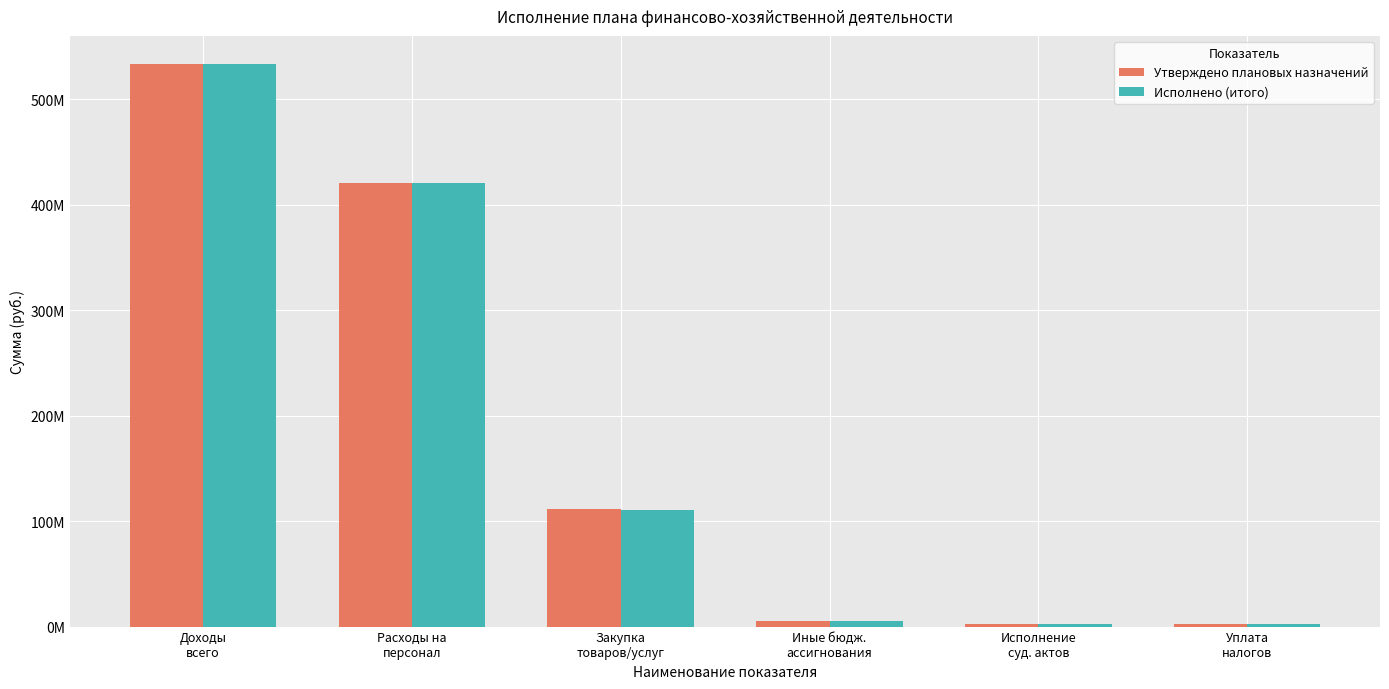

Does the chart contain stacked bars?

No